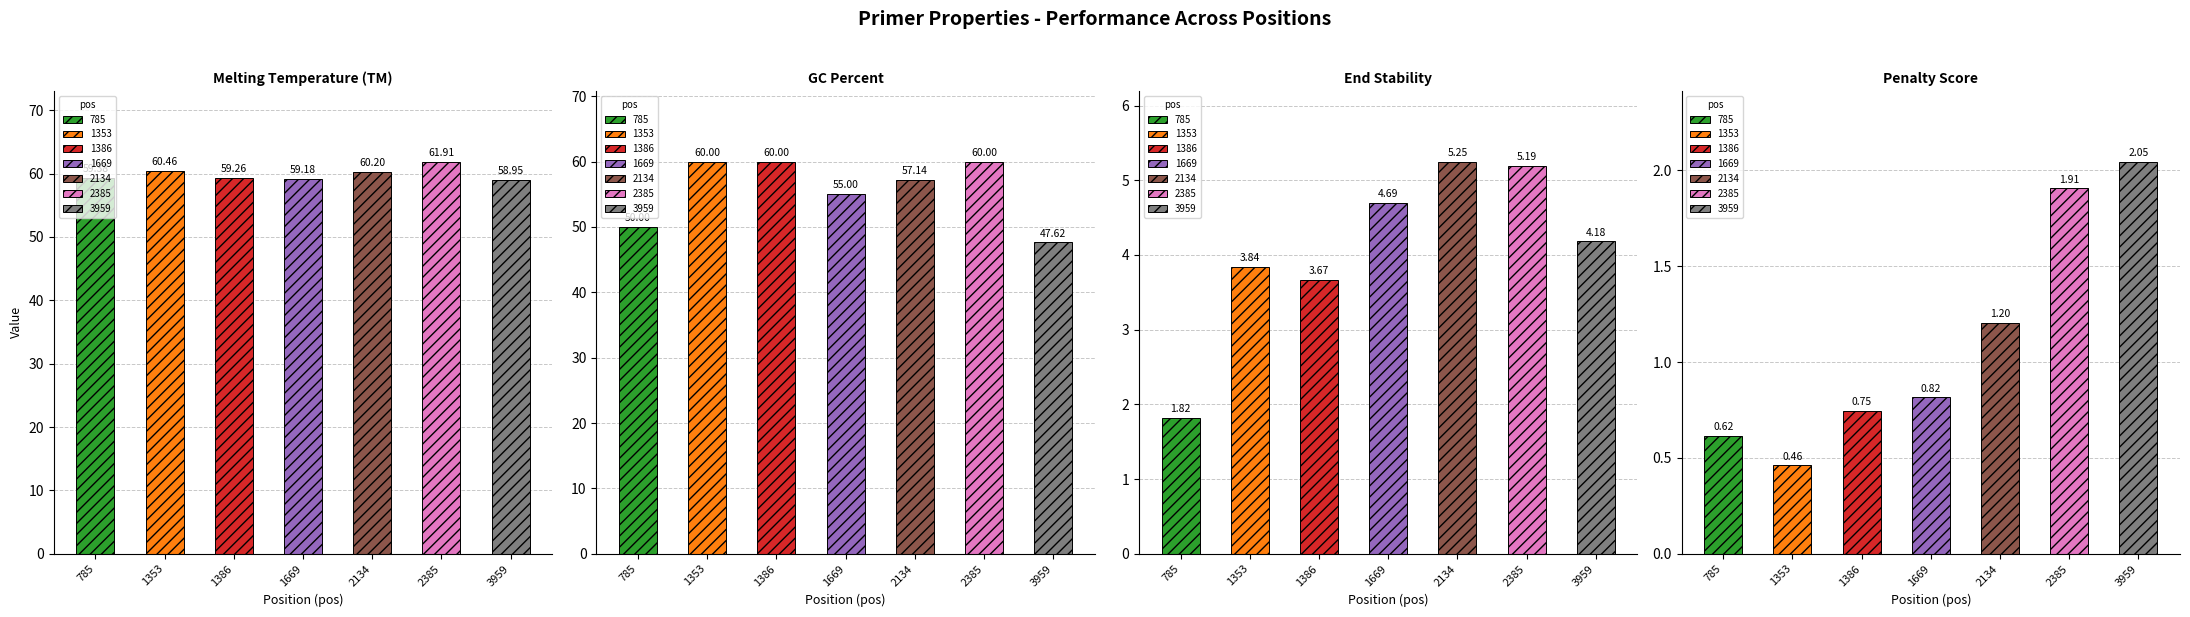

Is the value of GC_PERCENT at 2134 greater than the value of TM at 1669?

No